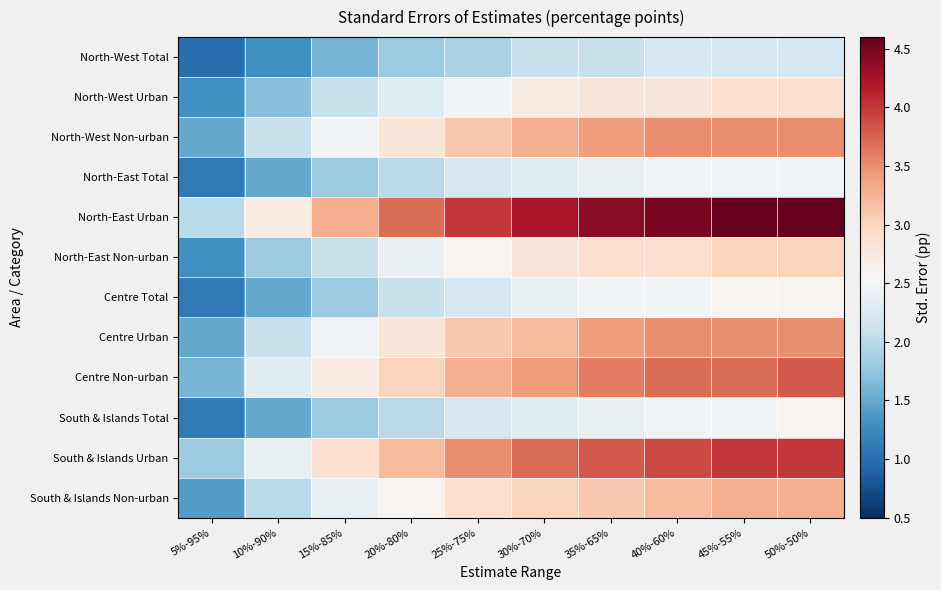

What is the total value across all series at 15%-85%?

27.5